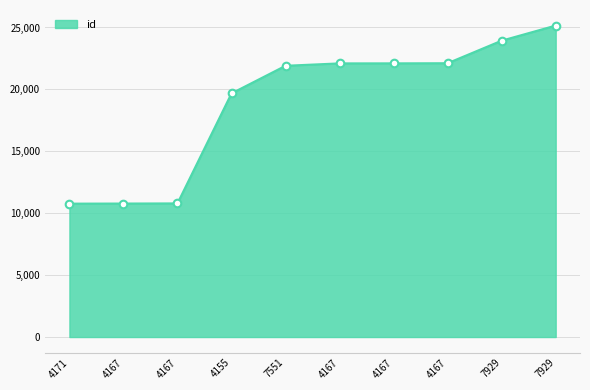

What is the ratio of the value at 4167 to the value at 4167?

0.5